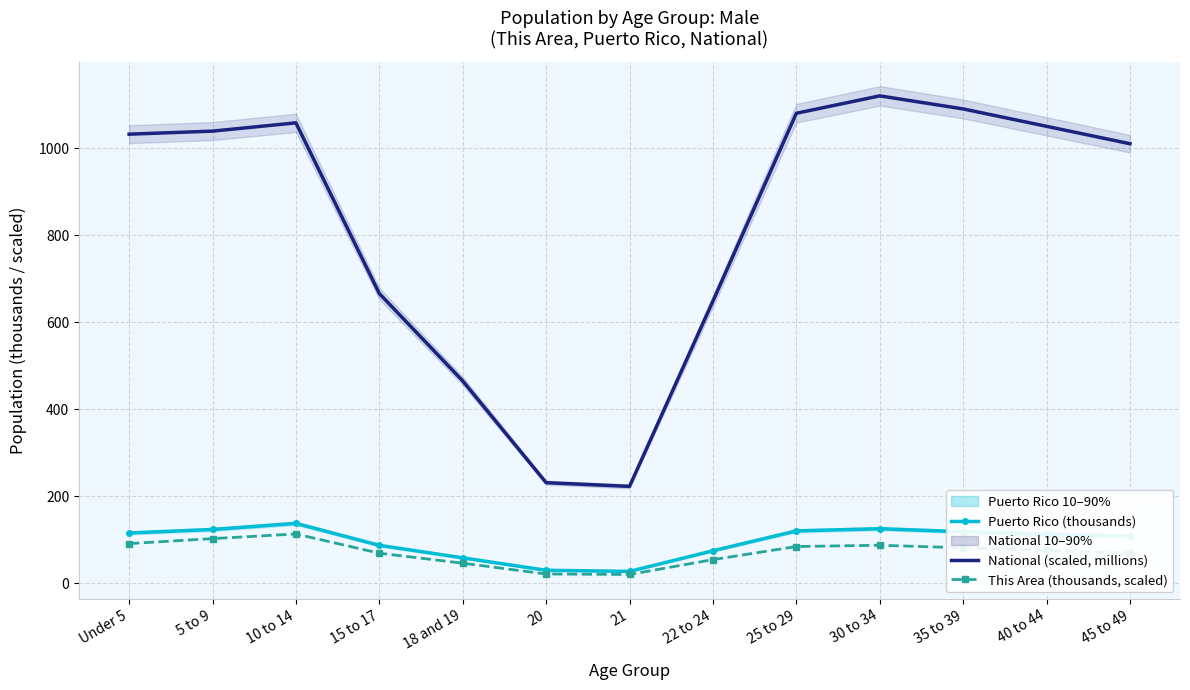

At how many categories does at least one series exceed 402?

11